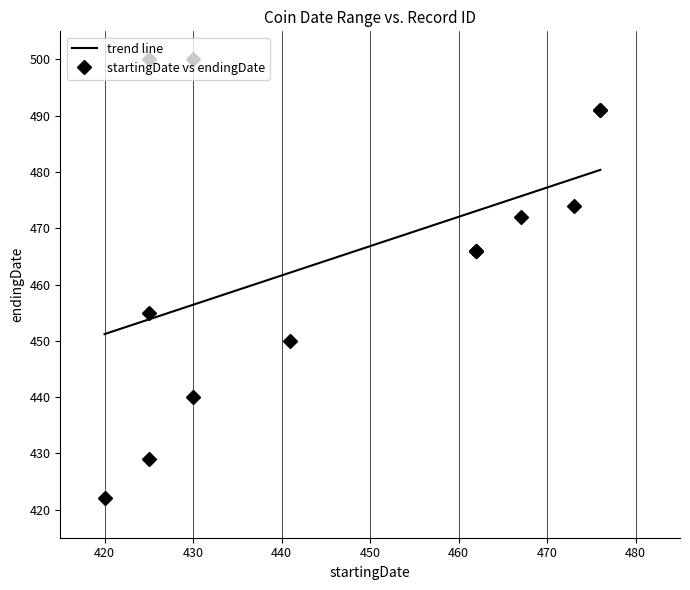

What is the minimum value for trend line?

451.2